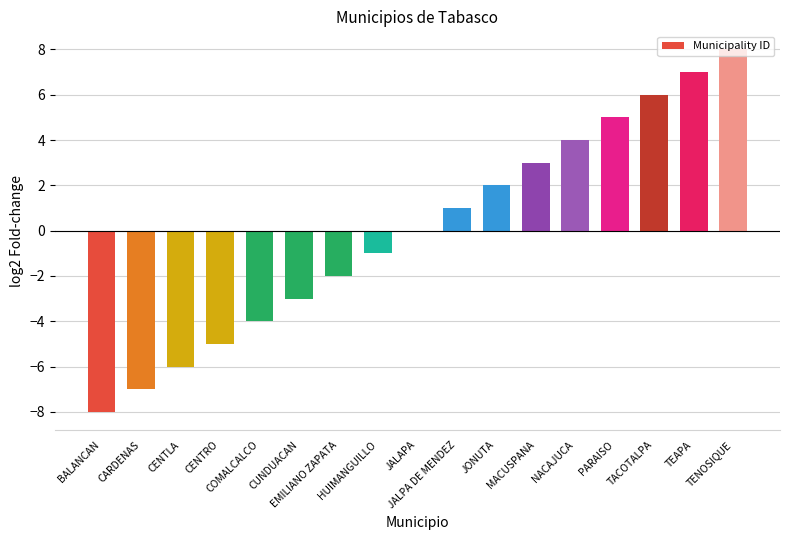

Count the number of data series in this chart.

1